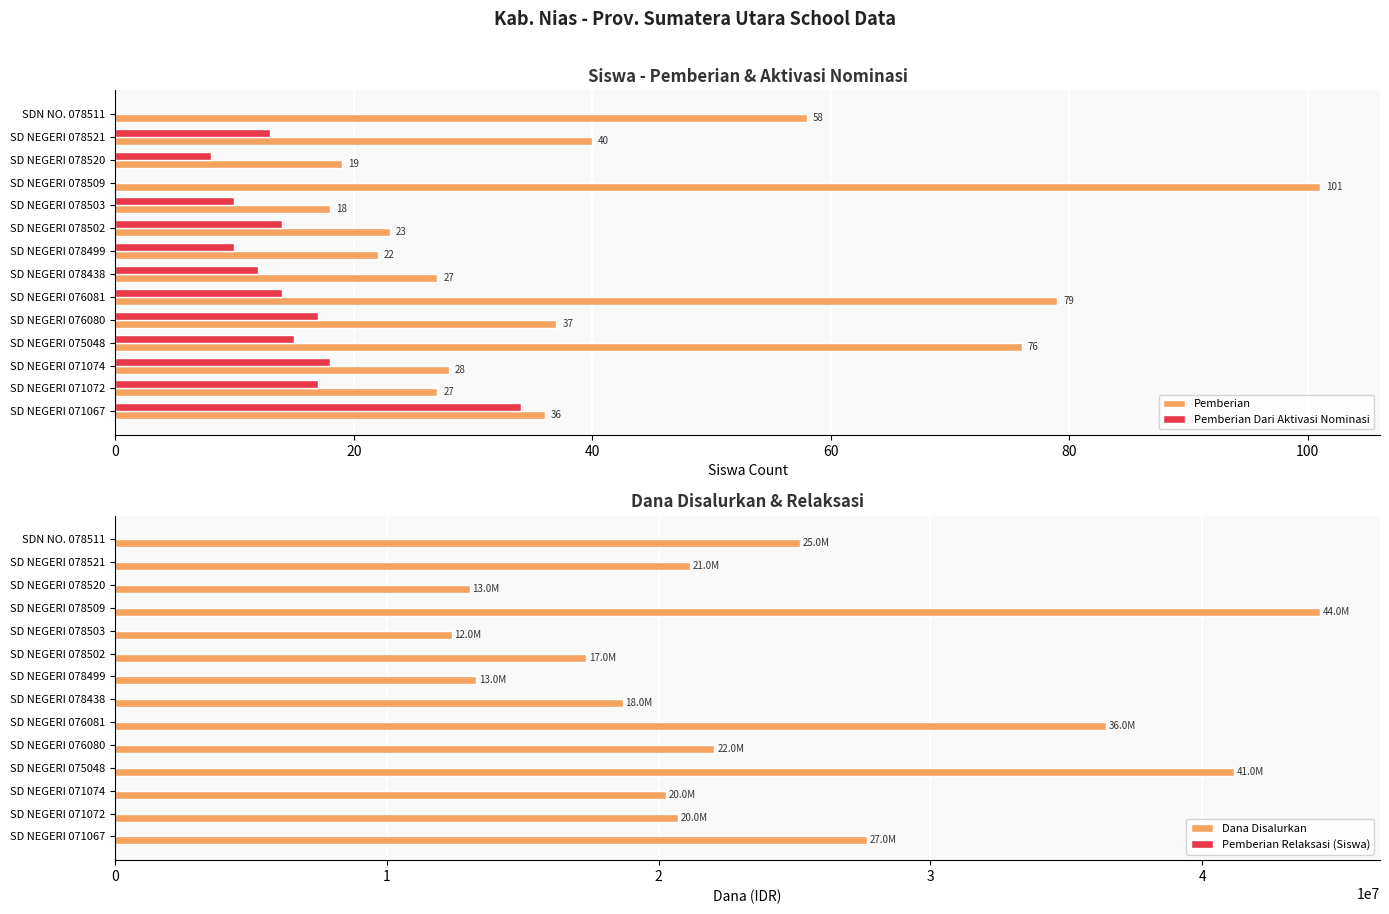

Which category has the highest value in the Dana Disalurkan series?

SD NEGERI 078509